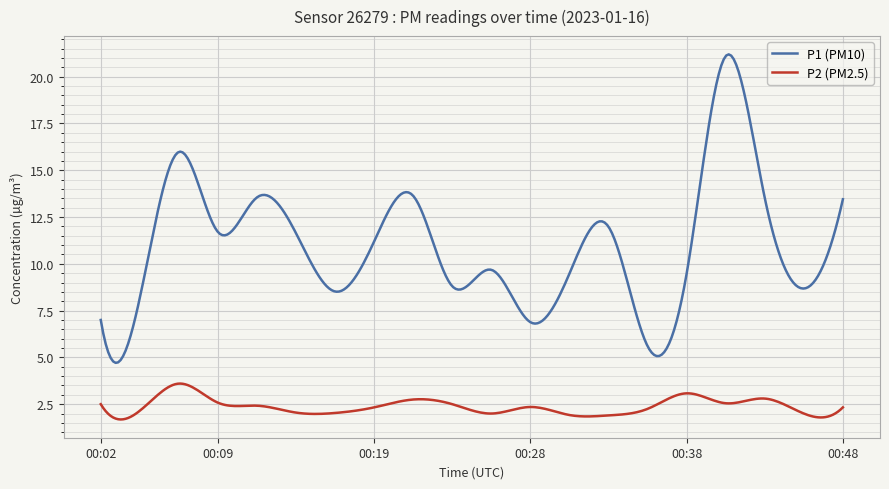

Which series has the largest total across all categories?

P1 (PM10)